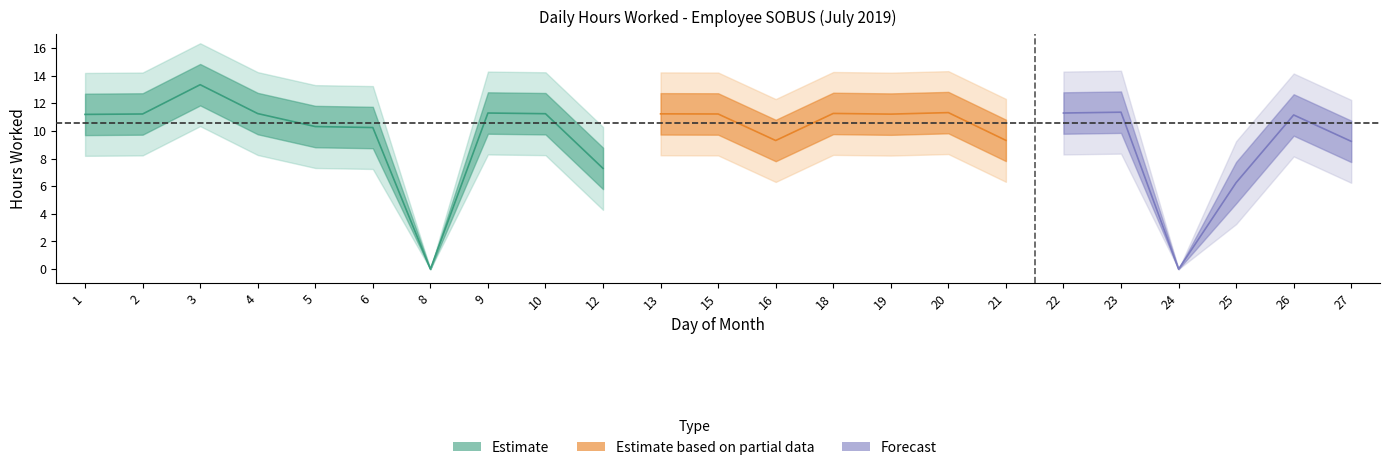

Rank the categories by value from highest to lowest.

3, 23, 20, 9, 22, 18, 4, 10, 13, 2, 15, 19, 1, 26, 5, 6, 21, 16, 27, 12, 25, 8, 24